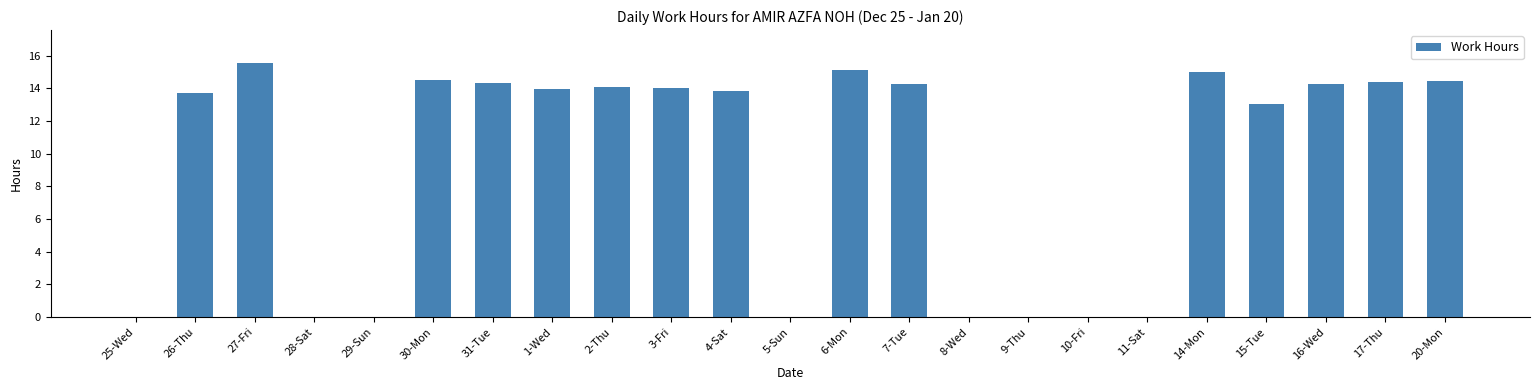

What is the sum of the values at 9-Thu and 20-Mon?

14.5